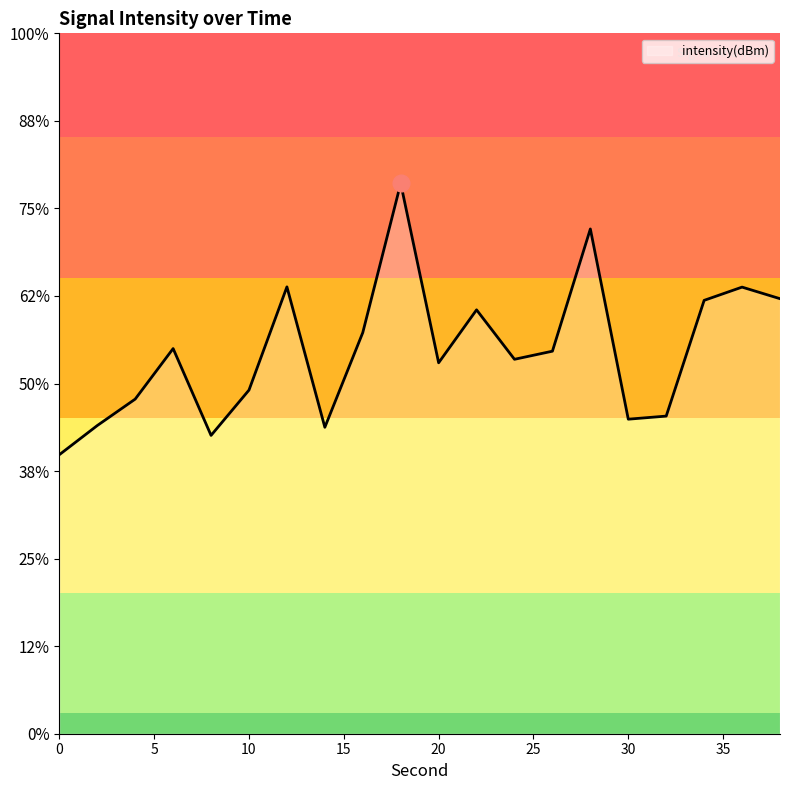

How many data points are less than -116?

12